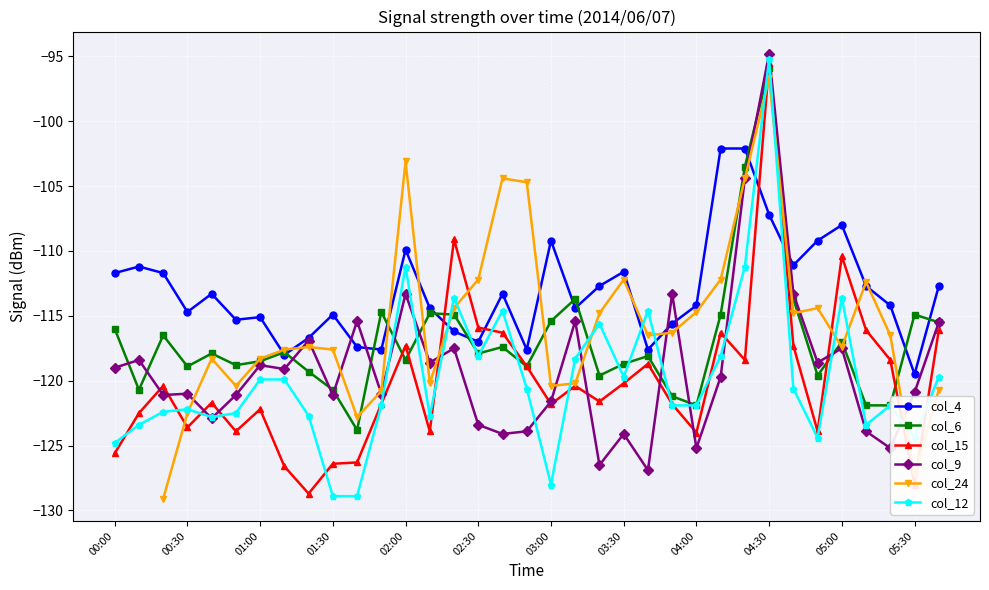

What are all the series names shown in the legend?

col_4, col_6, col_15, col_9, col_24, col_12